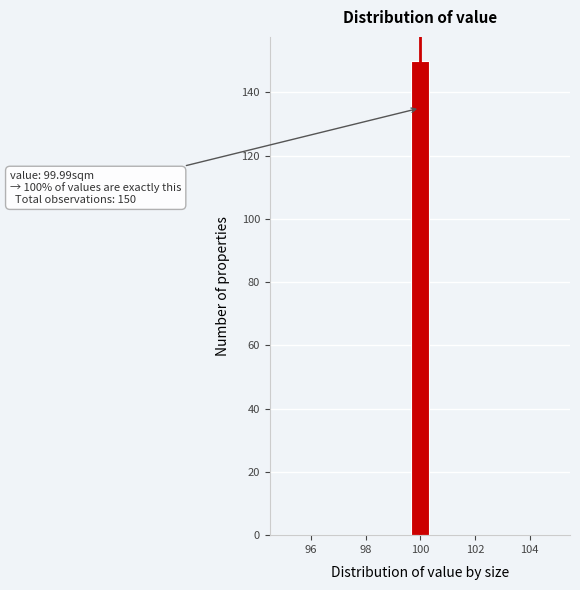

Around what value on the x-axis is the tallest bar? Give the approximate position of its centre, as read against the axis.

100.0